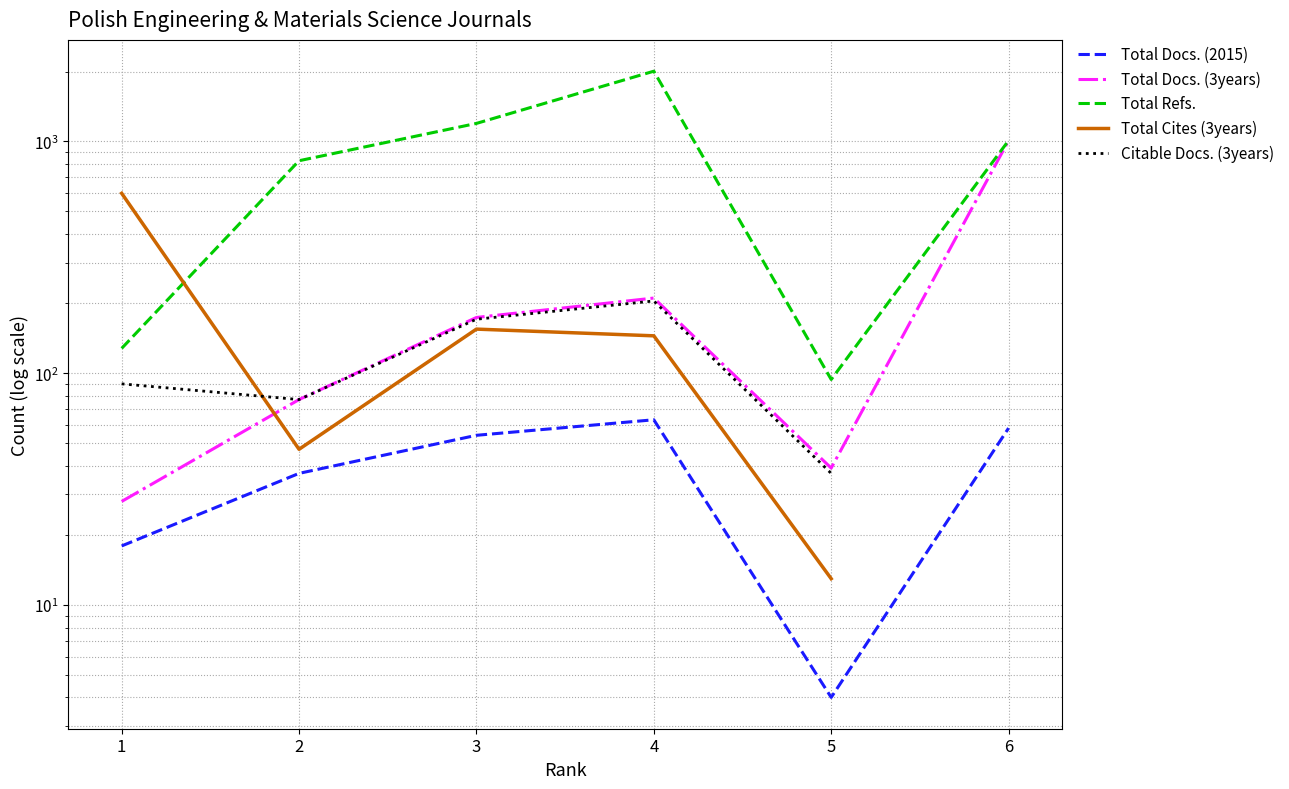

What is the value of the Total Docs. (3years) point at the 5th from the left?

39.0